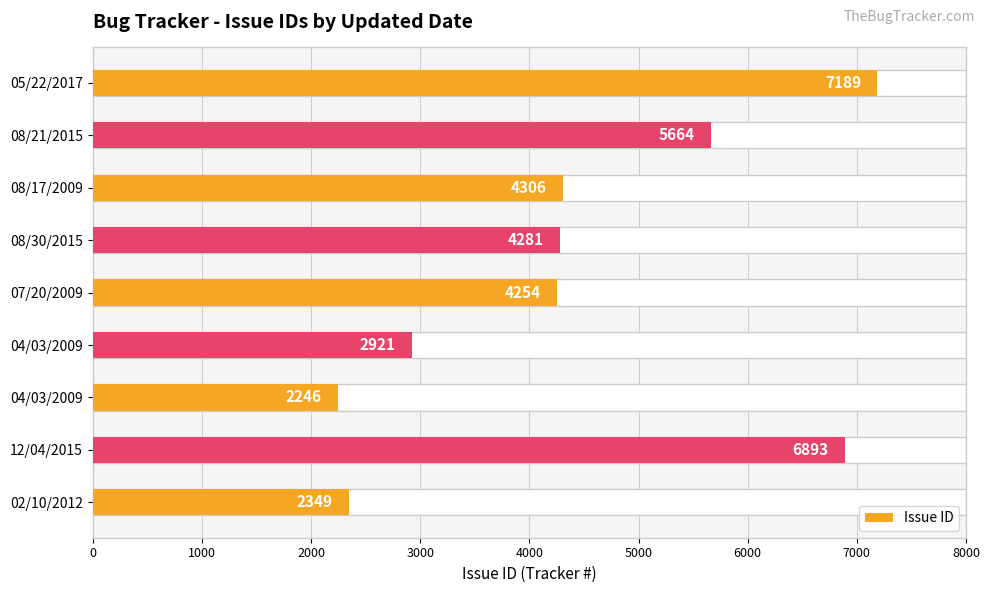

What is the difference between the maximum and minimum values?

4943